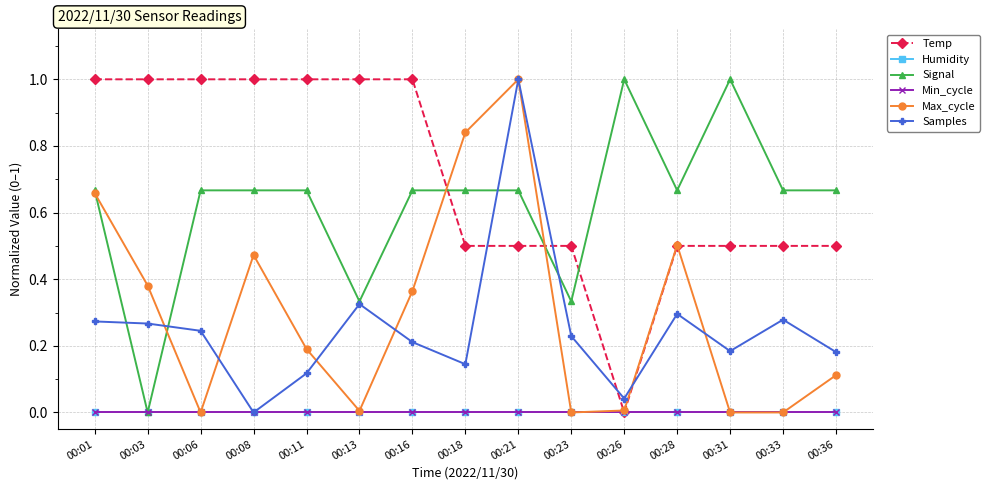

Reading left to right, list all the values displayed in this chart.

Temp: 00:01=1.0	00:03=1.0	00:06=1.0	00:08=1.0	00:11=1.0	00:13=1.0	00:16=1.0	00:18=0.5	00:21=0.5	00:23=0.5	00:26=0.0	00:28=0.5	00:31=0.5	00:33=0.5	00:36=0.5
Humidity: 00:01=0.0	00:03=0.0	00:06=0.0	00:08=0.0	00:11=0.0	00:13=0.0	00:16=0.0	00:18=0.0	00:21=0.0	00:23=0.0	00:26=0.0	00:28=0.0	00:31=0.0	00:33=0.0	00:36=0.0
Signal: 00:01=0.7	00:03=0.0	00:06=0.7	00:08=0.7	00:11=0.7	00:13=0.3	00:16=0.7	00:18=0.7	00:21=0.7	00:23=0.3	00:26=1.0	00:28=0.7	00:31=1.0	00:33=0.7	00:36=0.7
Min_cycle: 00:01=0.0	00:03=0.0	00:06=0.0	00:08=0.0	00:11=0.0	00:13=0.0	00:16=0.0	00:18=0.0	00:21=0.0	00:23=0.0	00:26=0.0	00:28=0.0	00:31=0.0	00:33=0.0	00:36=0.0
Max_cycle: 00:01=0.7	00:03=0.4	00:06=0.0	00:08=0.5	00:11=0.2	00:13=0.0	00:16=0.4	00:18=0.8	00:21=1.0	00:23=0.0	00:26=0.0	00:28=0.5	00:31=0.0	00:33=0.0	00:36=0.1
Samples: 00:01=0.3	00:03=0.3	00:06=0.2	00:08=0.0	00:11=0.1	00:13=0.3	00:16=0.2	00:18=0.1	00:21=1.0	00:23=0.2	00:26=0.0	00:28=0.3	00:31=0.2	00:33=0.3	00:36=0.2